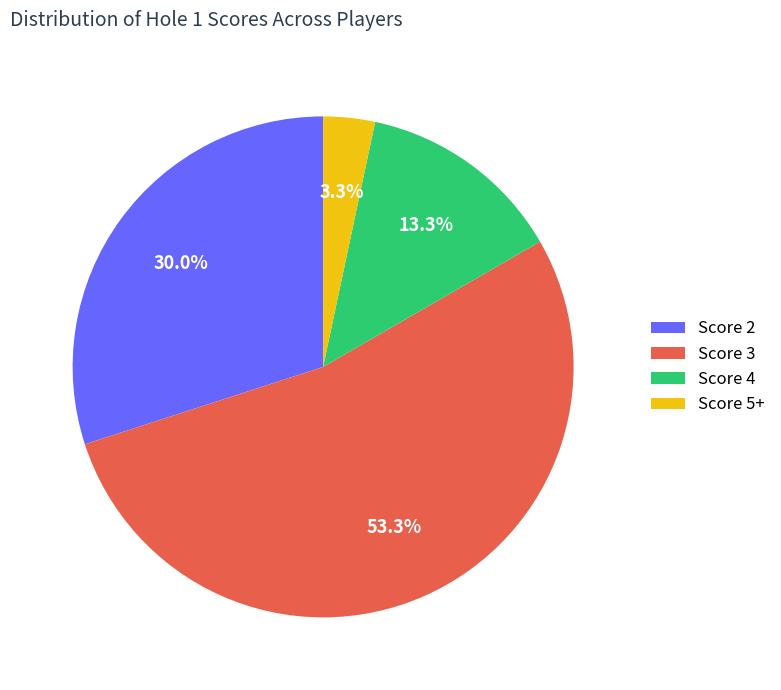

Which category has the smallest portion of the pie?

Score 5+